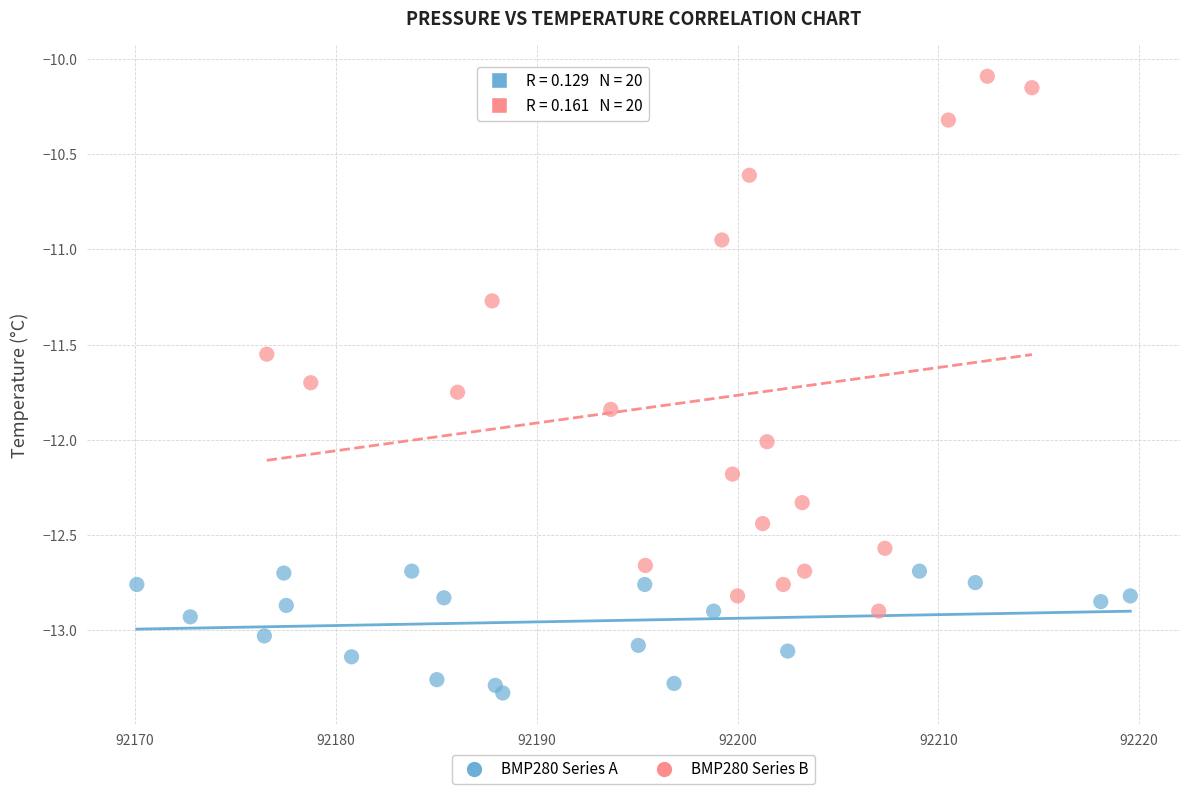

Which series reaches the minimum Y coordinate?

BMP280 Series A